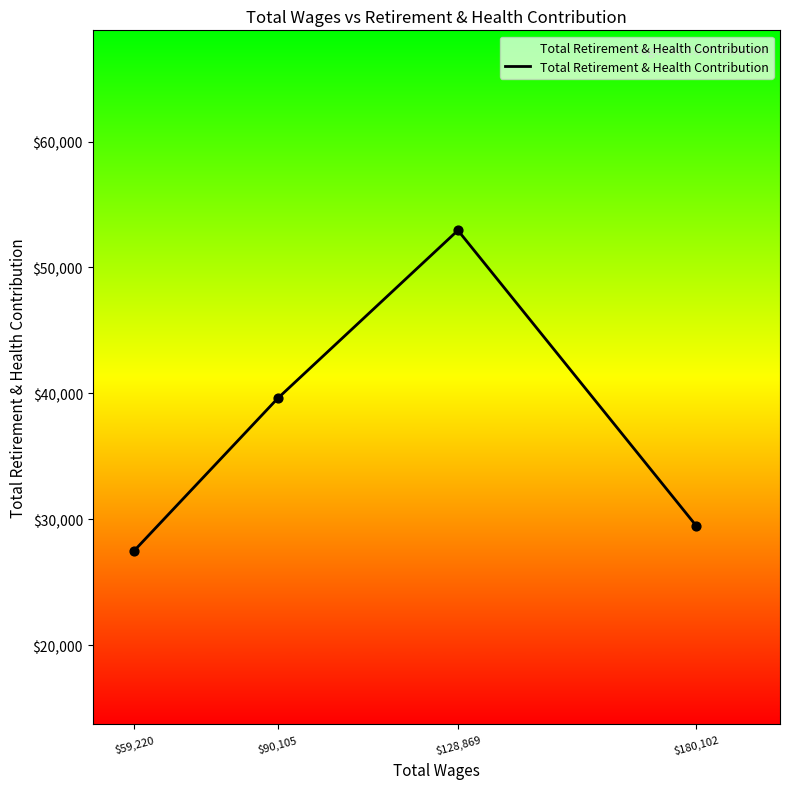

Between $180,102 and $59,220, which is larger?

$180,102